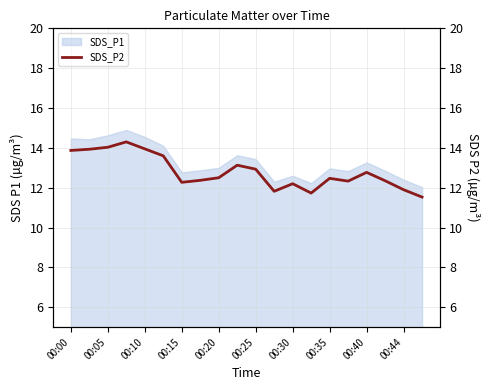

What is the sum of all values?

256.0